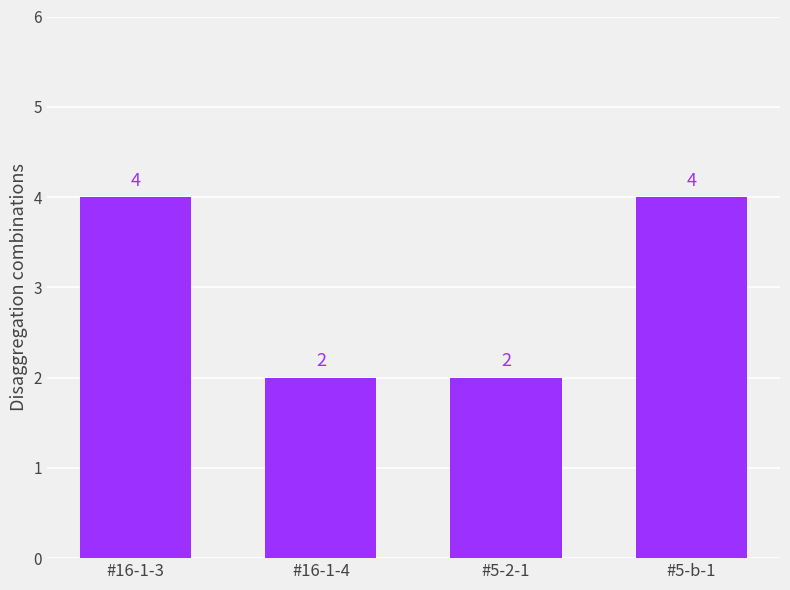

Which has a higher value, #5-2-1 or #5-b-1?

#5-b-1